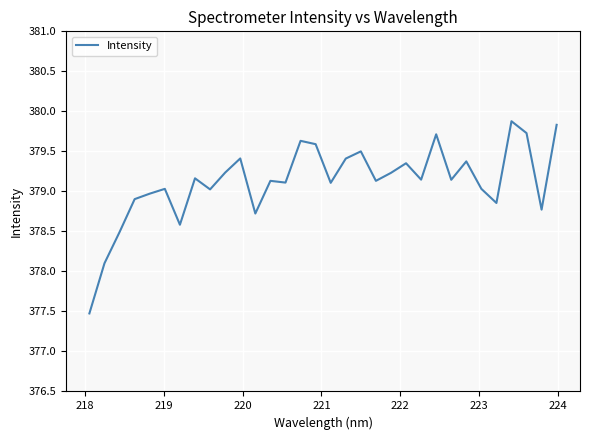

What is the smallest value displayed?

377.5